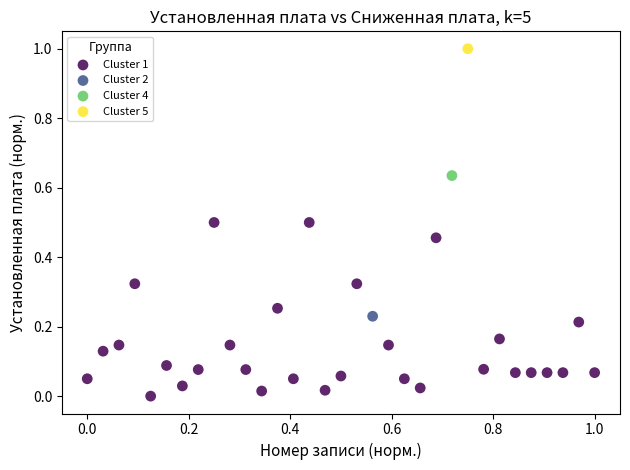

What are all the series names shown in the legend?

Cluster 1, Cluster 2, Cluster 4, Cluster 5